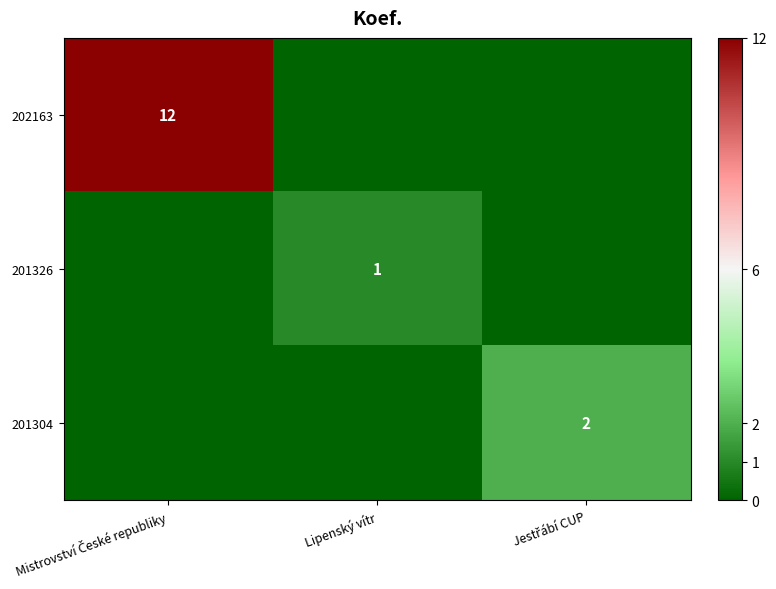

Which series has the largest total across all categories?

202163